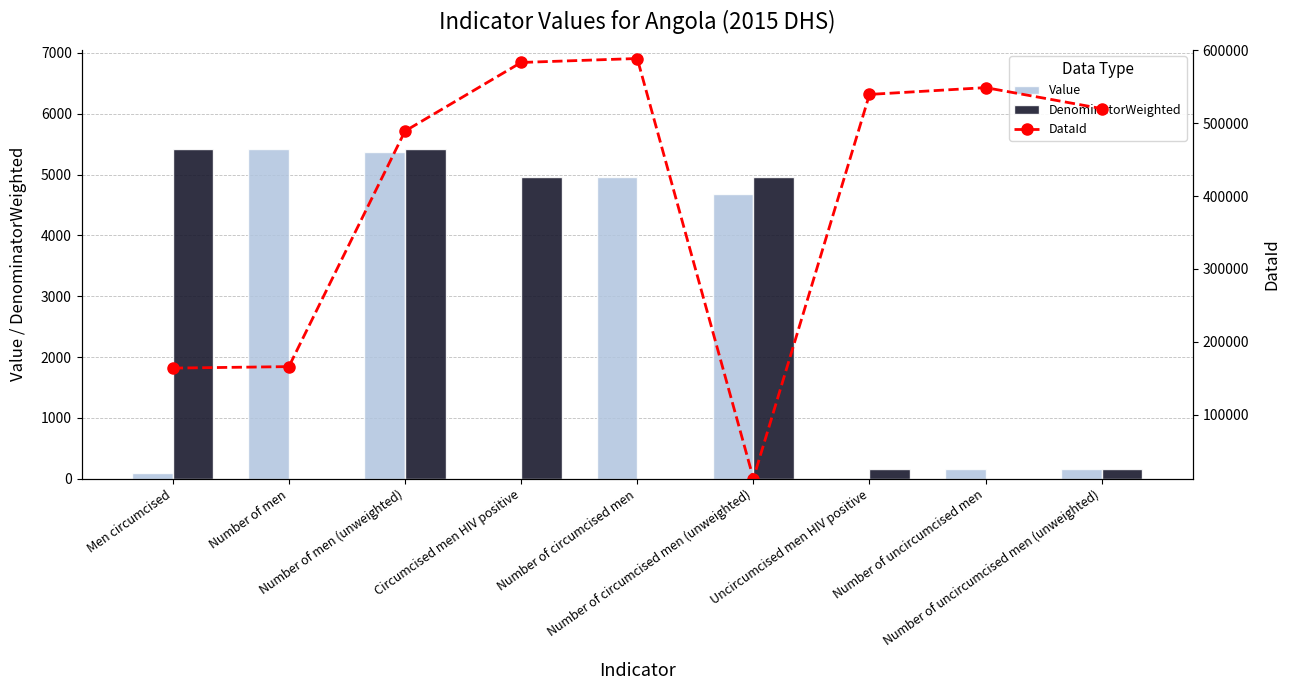

Are the bars horizontal?

No